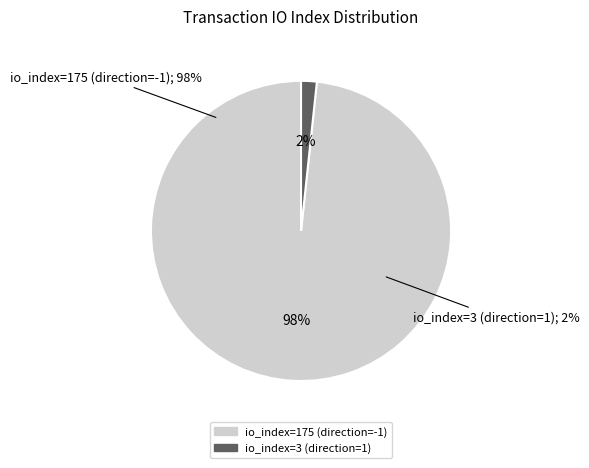

Between io_index=175 (direction=-1) and io_index=3 (direction=1), which is larger?

io_index=175 (direction=-1)